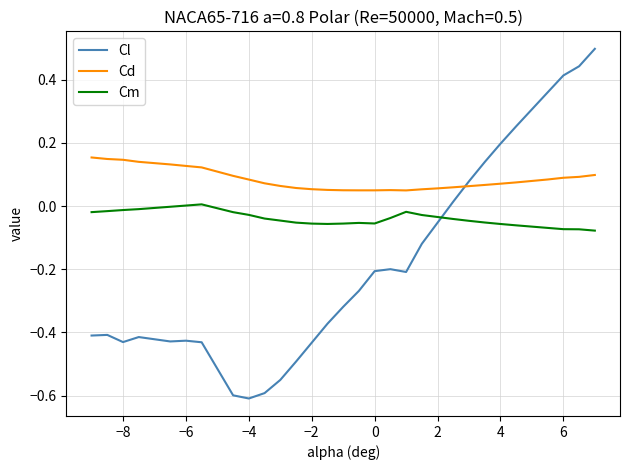

List the series in order of their overall mean, lowest first.

Cl, Cm, Cd